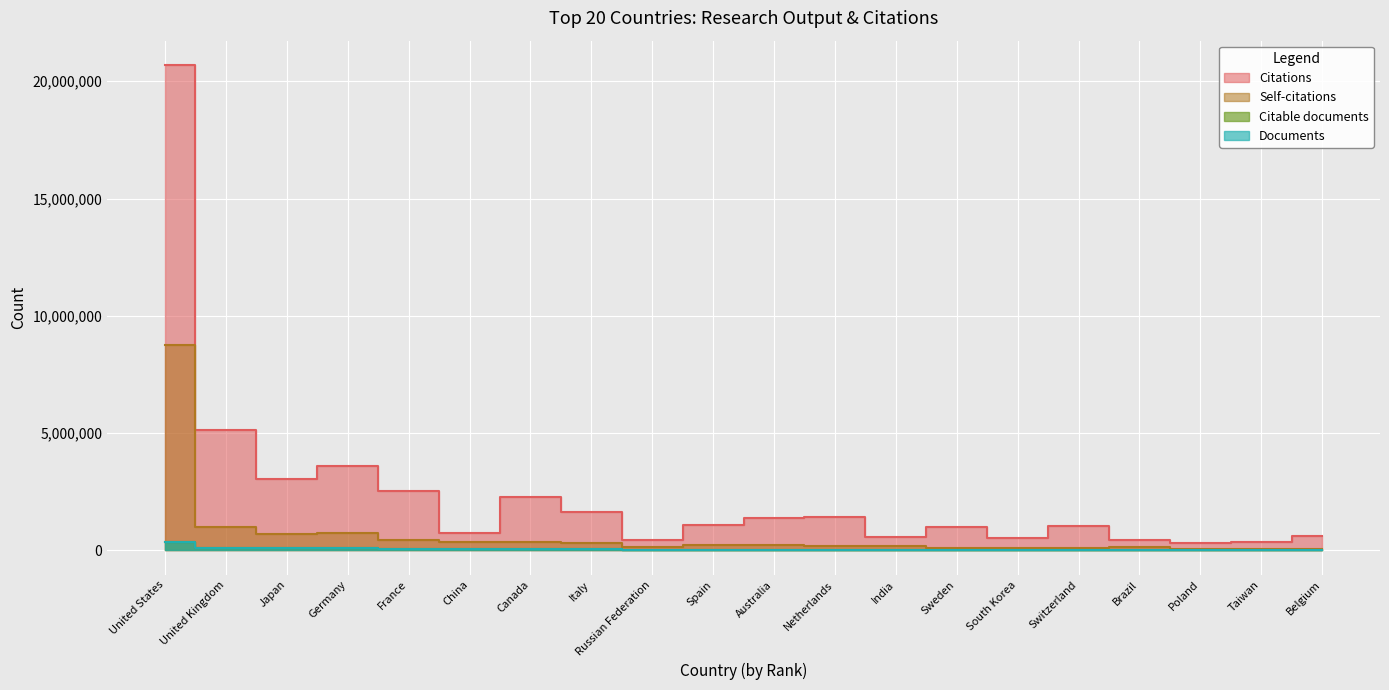

True or false: Citable documents has more than 1 interior local peaks.

False